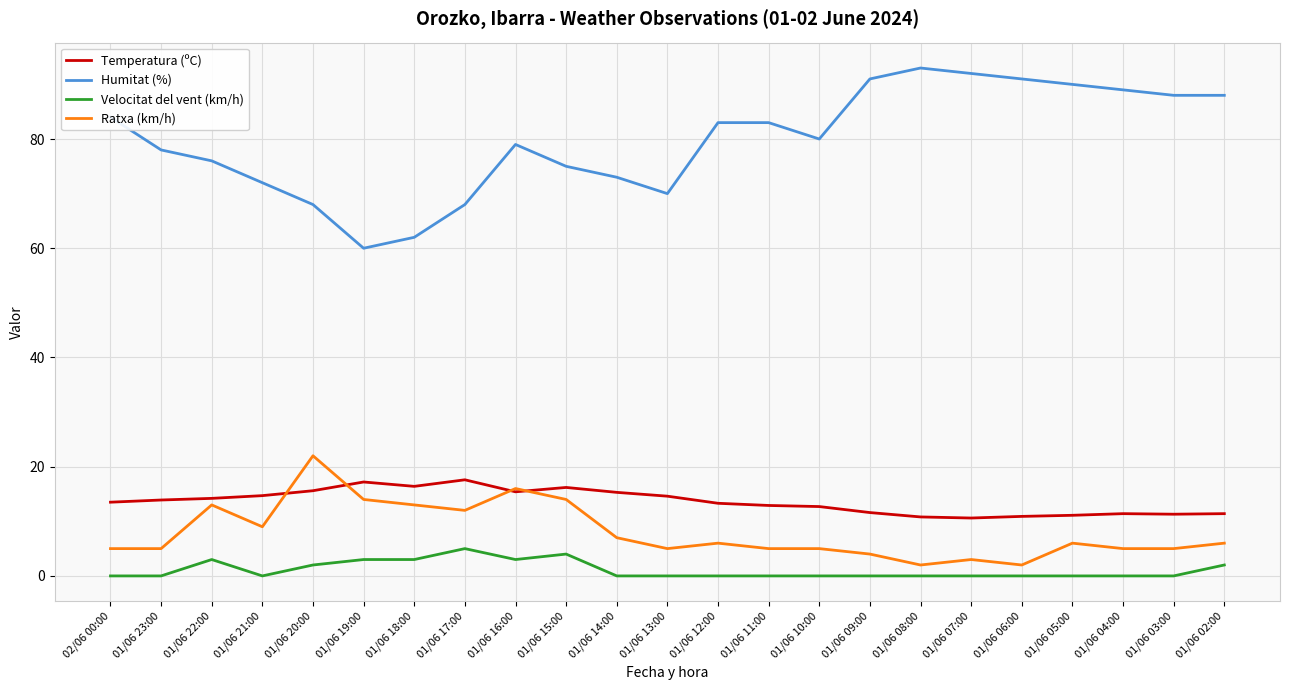

Does the chart have visible grid lines?

Yes